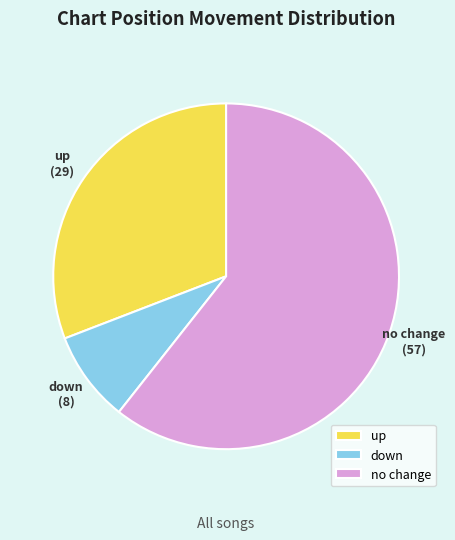

Which category has the smallest portion of the pie?

down